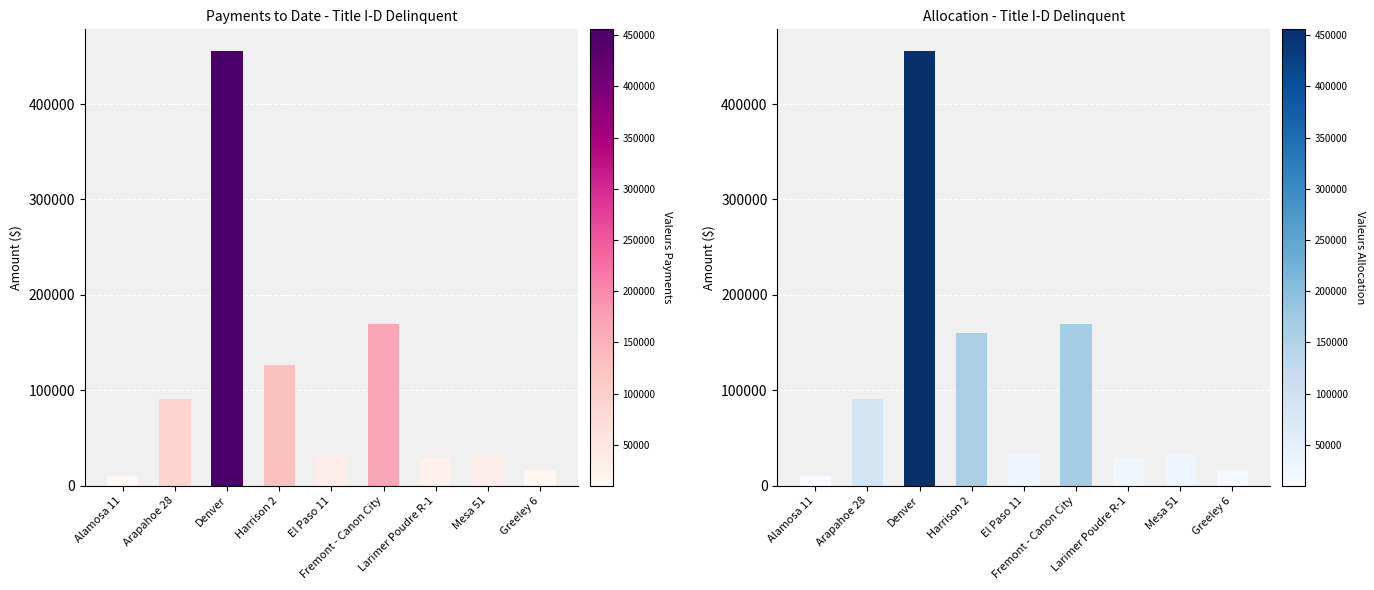

How many bars are there in each group?

2